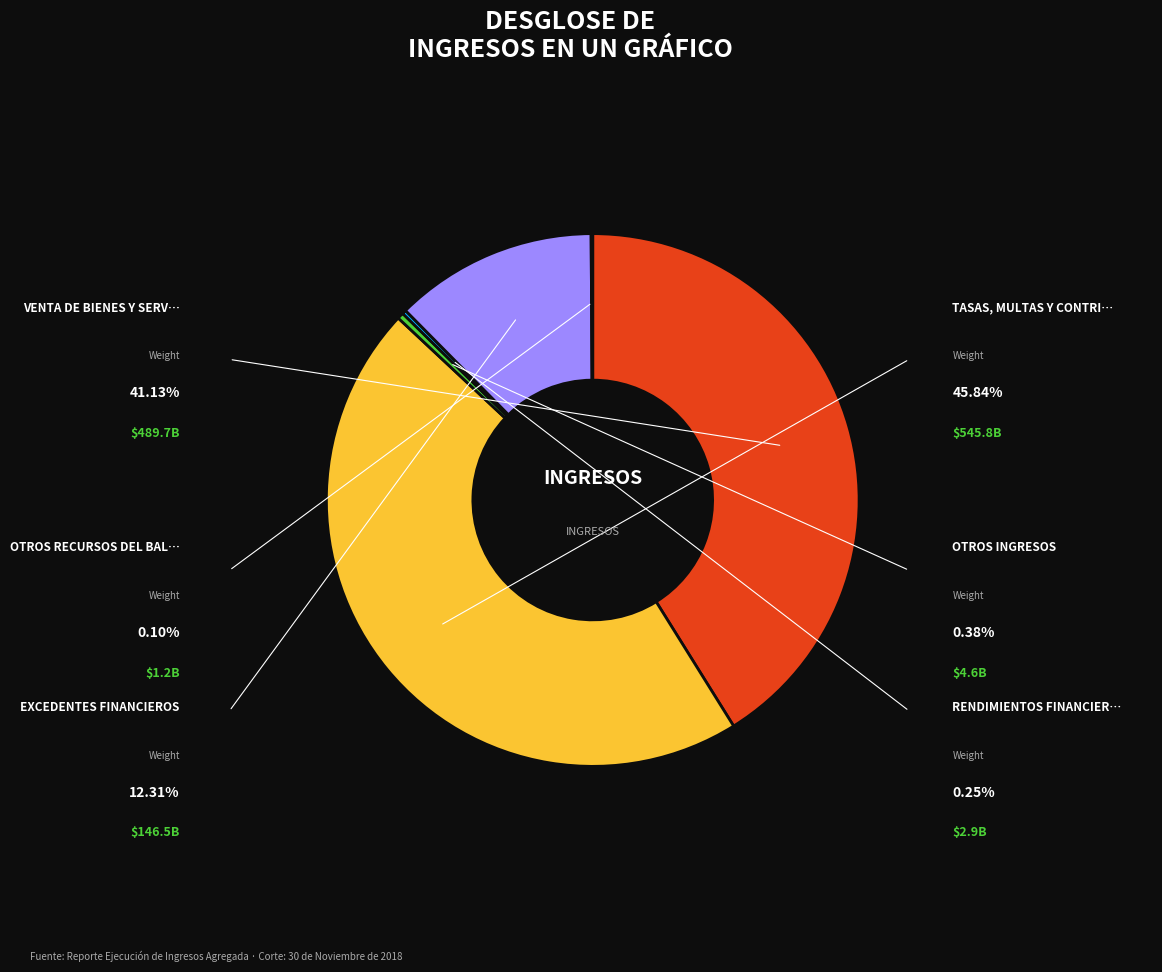

Is there any slice that represents more than half of the pie?

No